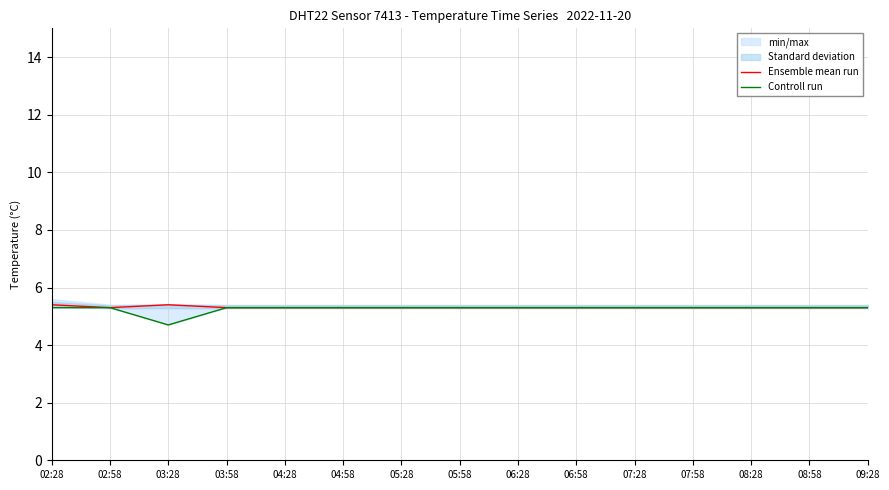

At which label does Ensemble mean run reach its peak?

02:28